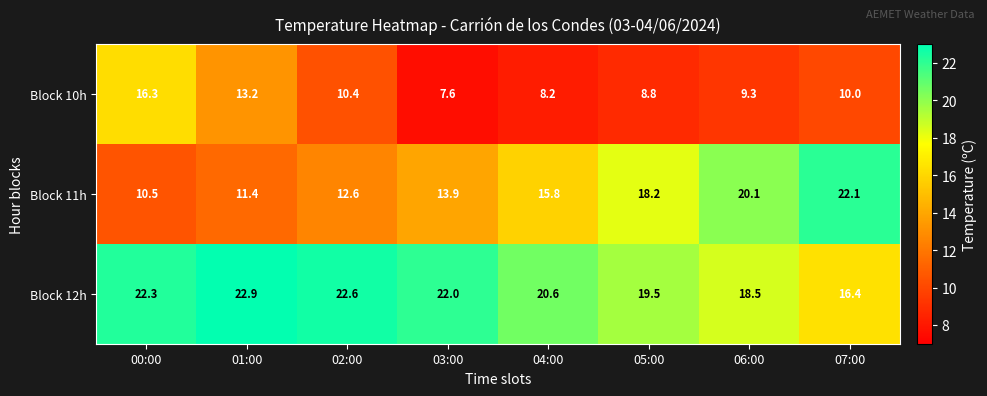

What is the difference between the highest and lowest values at 06:00?

10.8